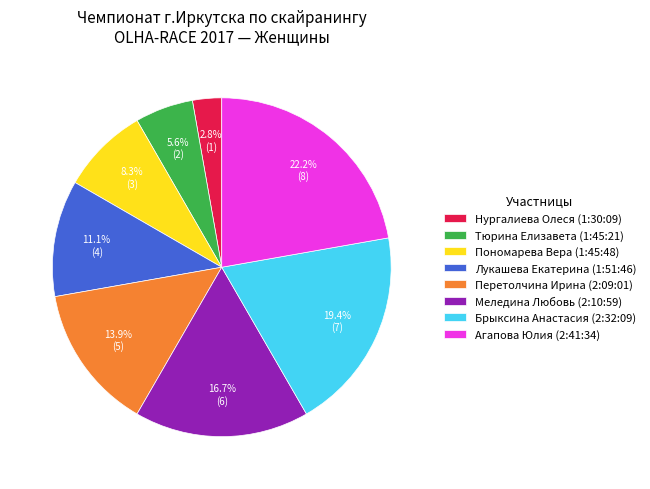

How many segments does this pie chart have?

8